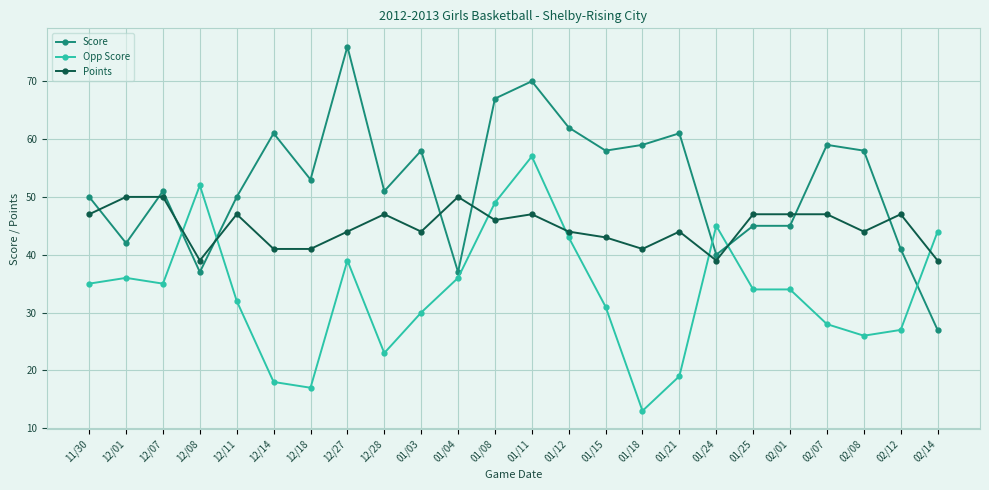

Is the value of Score at 01/04 greater than the value of Points at 02/01?

No